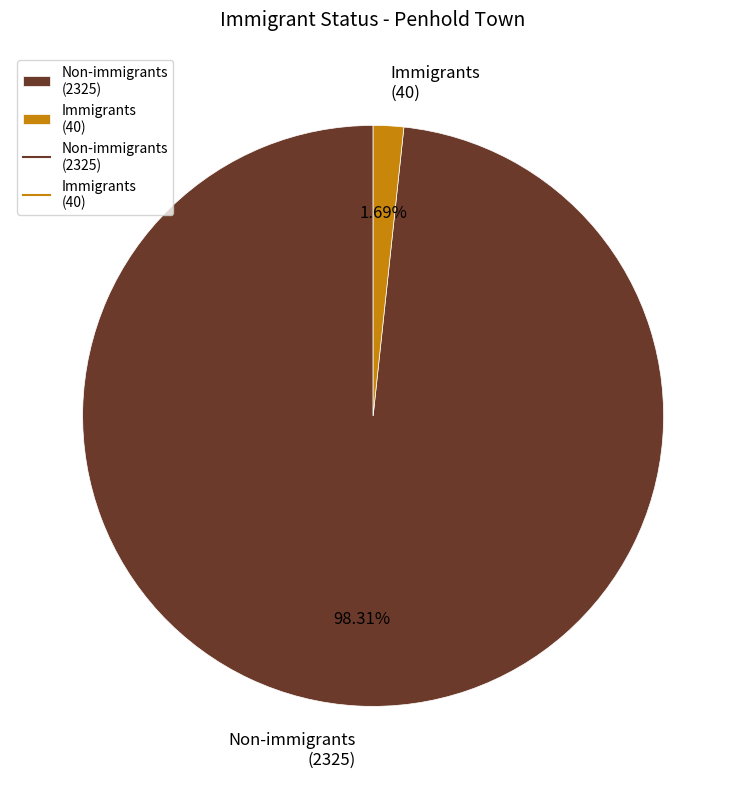

To the nearest percent, what is the average slice percentage?

50%